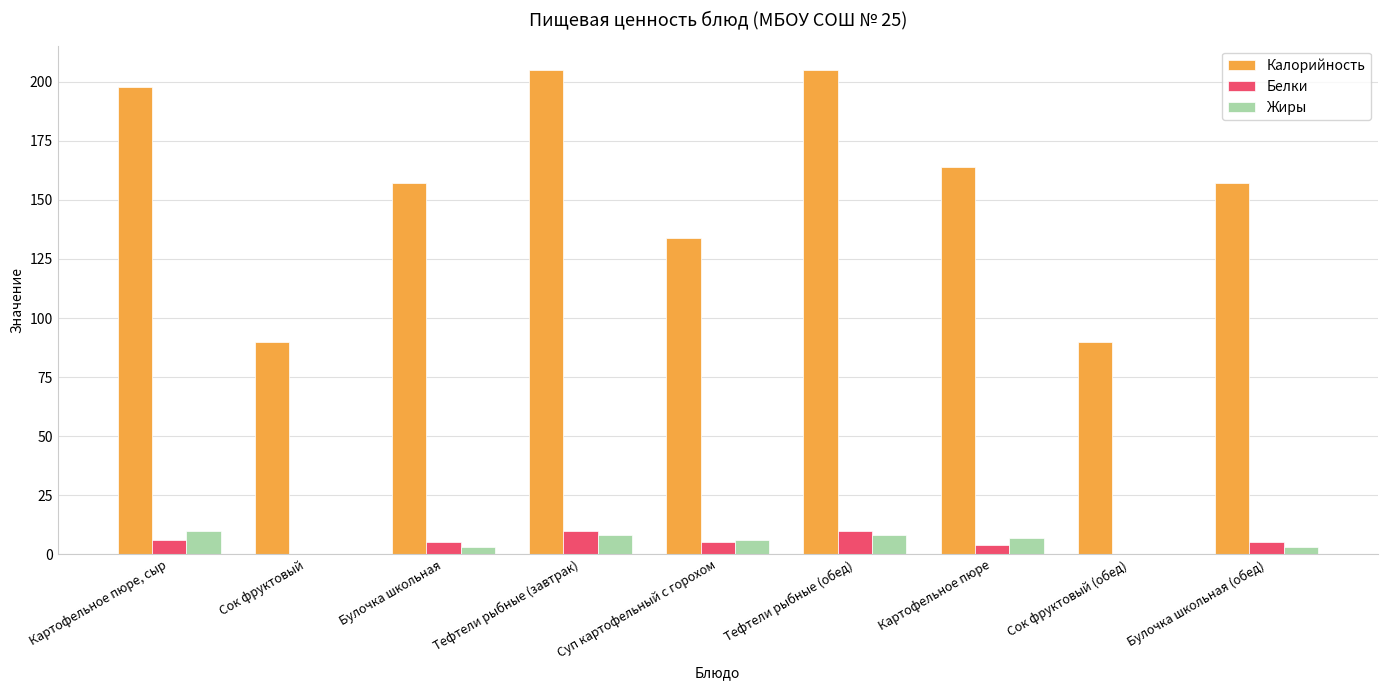

Which series has the largest total across all categories?

Калорийность